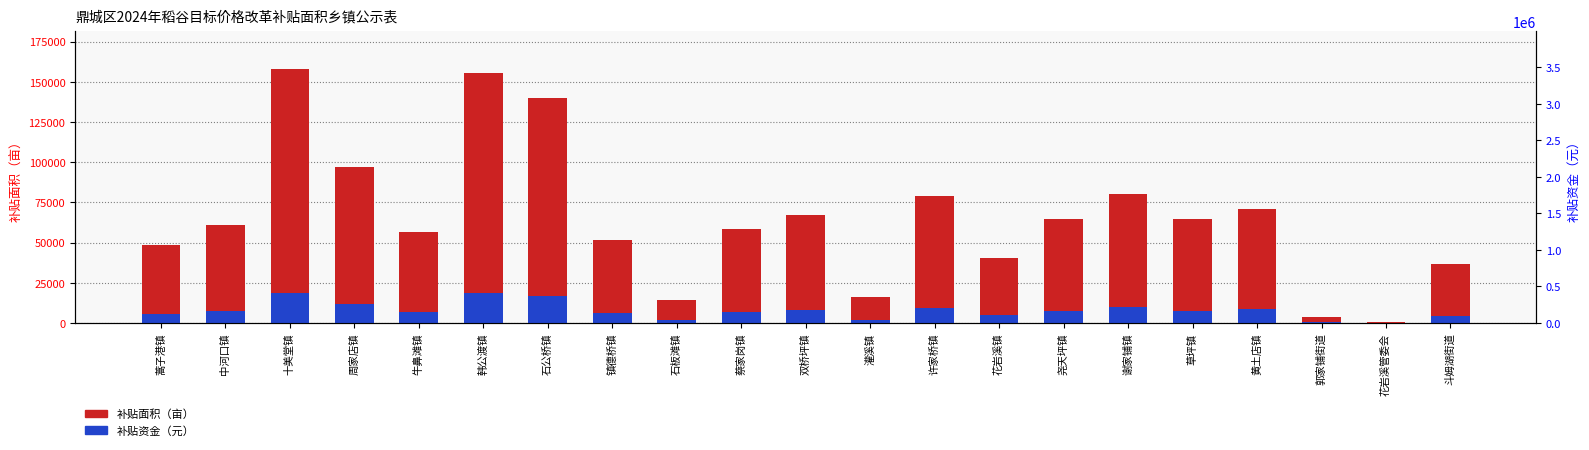

What is the average value of the 补贴资金（元） series?

7802.8